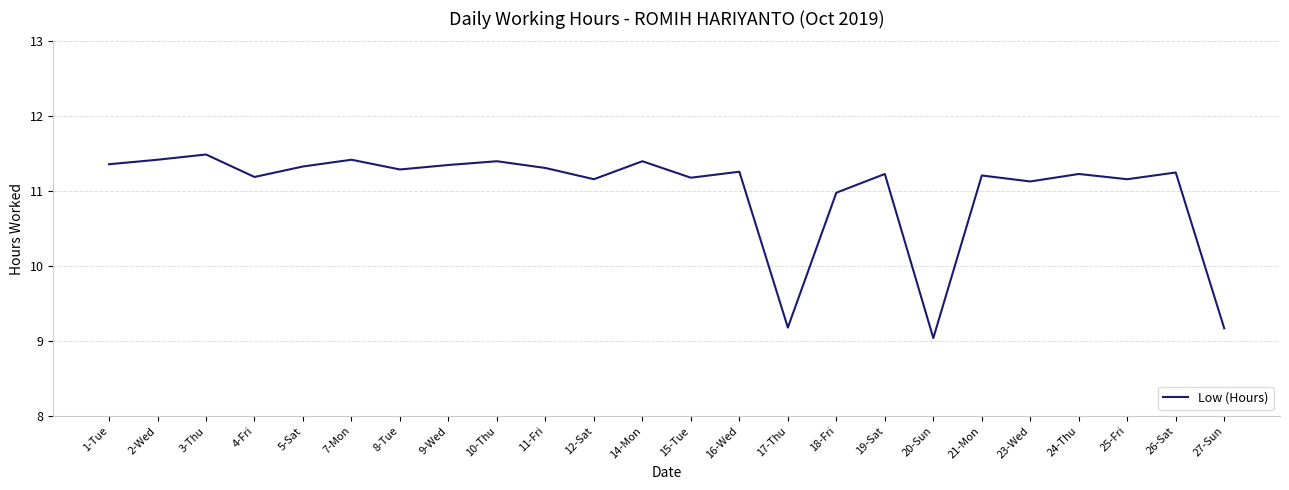

The value at 24-Thu is 11.2. True or false?

True